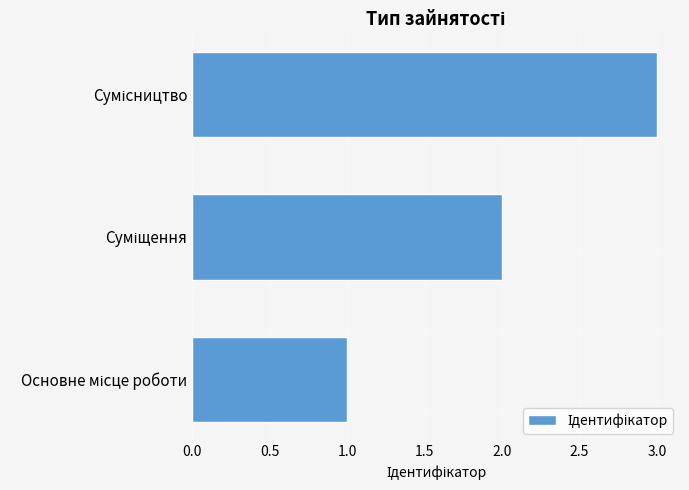

What is the greatest value displayed?

3